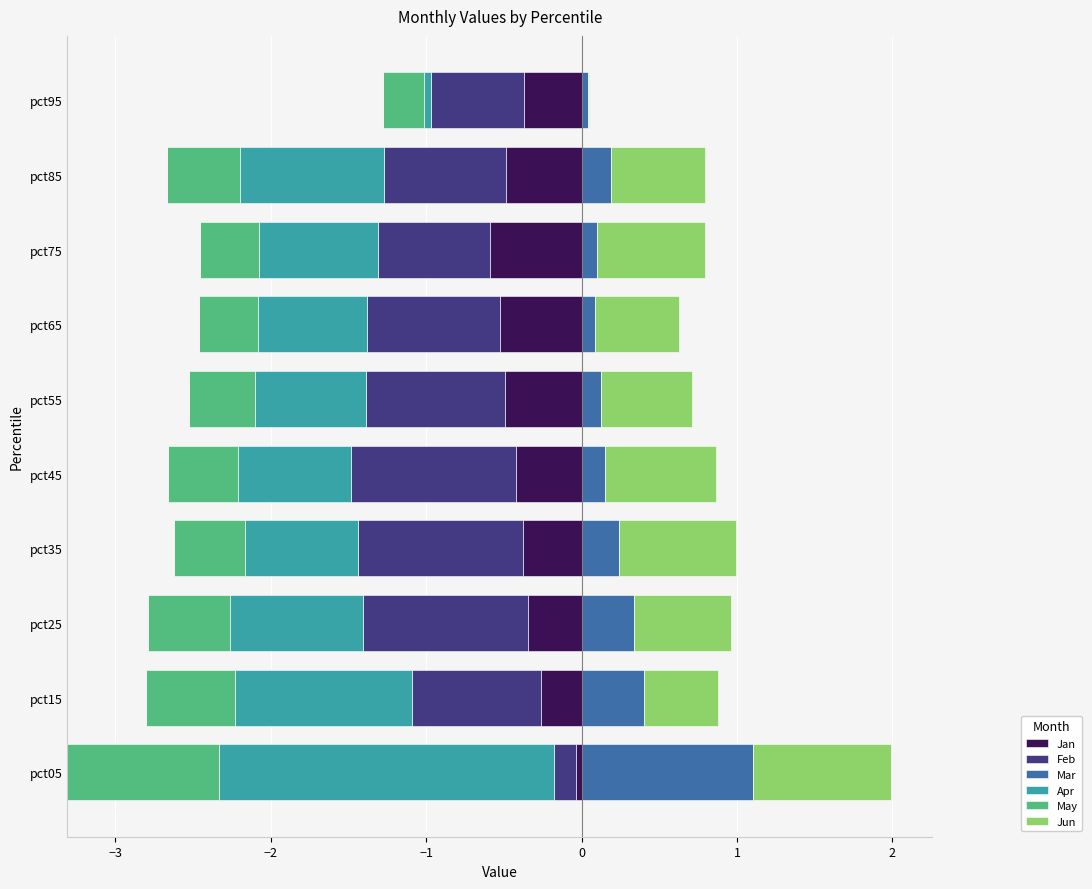

What is the sum of the Mar values at pct15 and pct85?

0.6